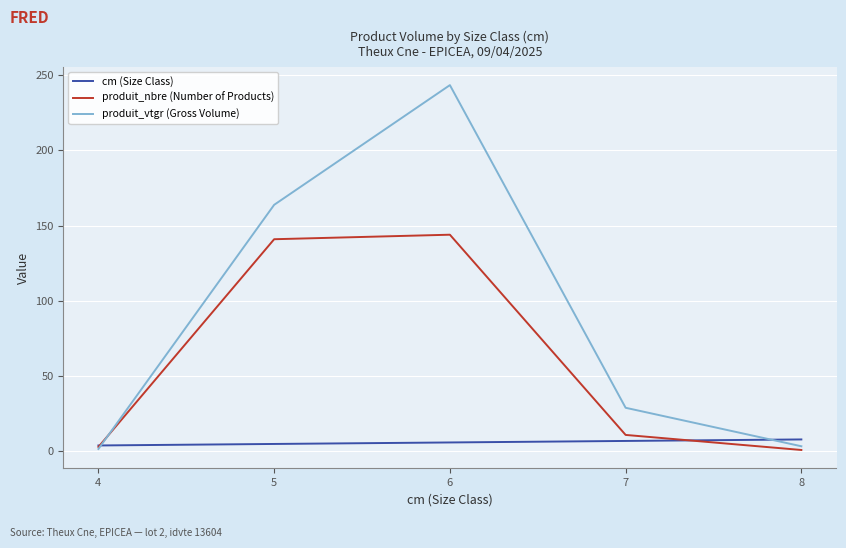

Is it true that produit_nbre (Number of Products) equals 141.0 at 5?

True